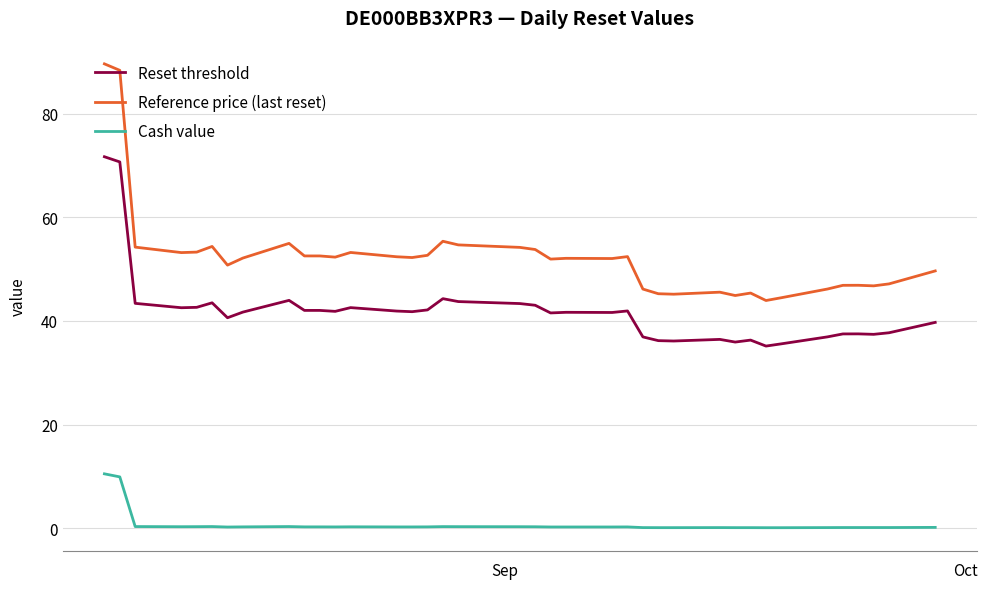

True or false: Reset threshold and Cash value intersect in this chart.

False